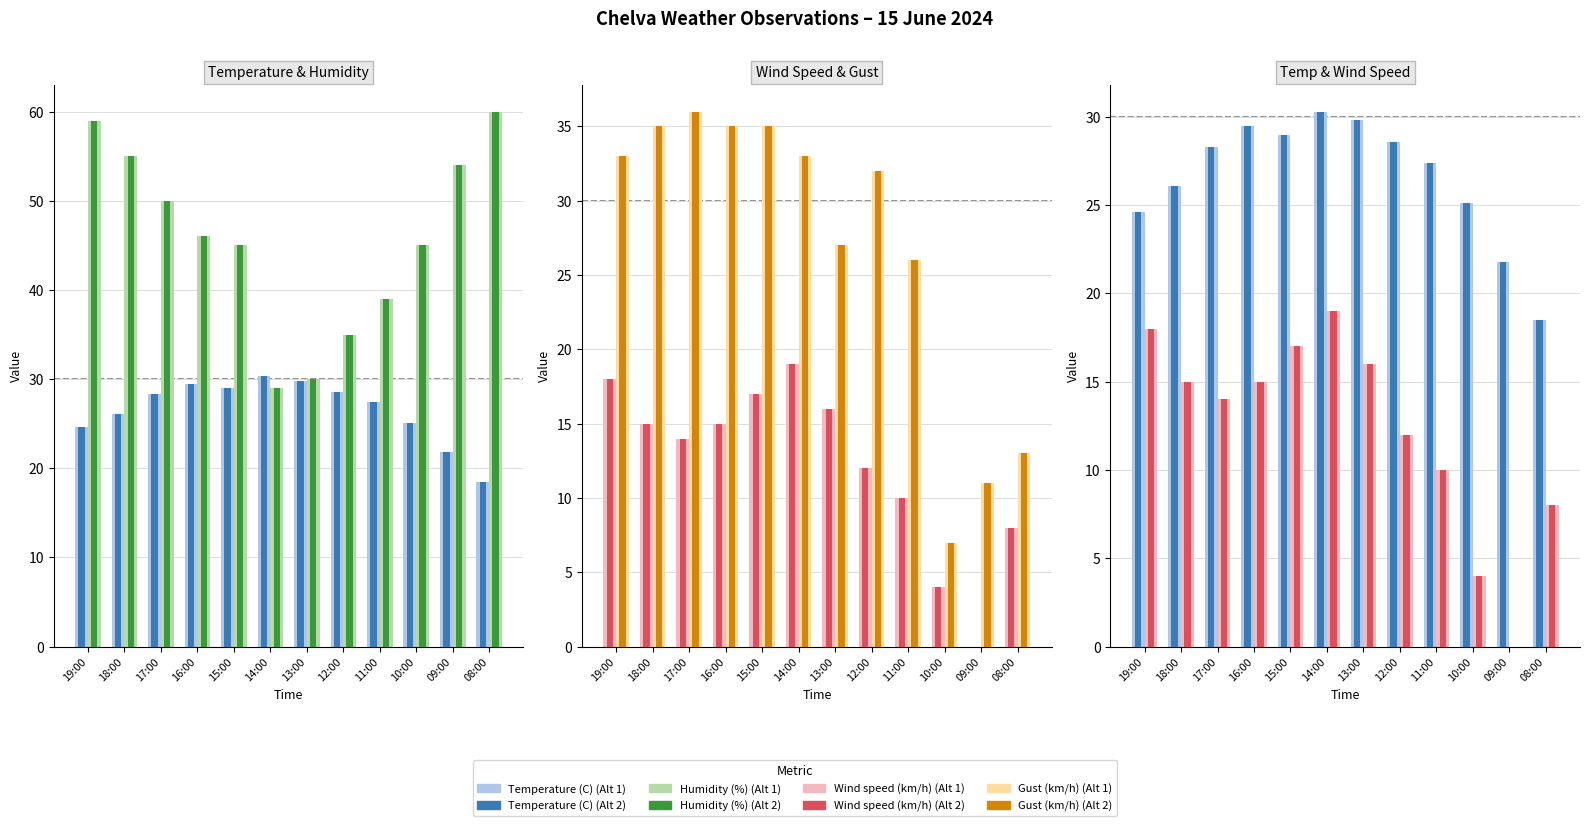

Which series changed the most between 18:00 and 16:00?

Humidity (%)